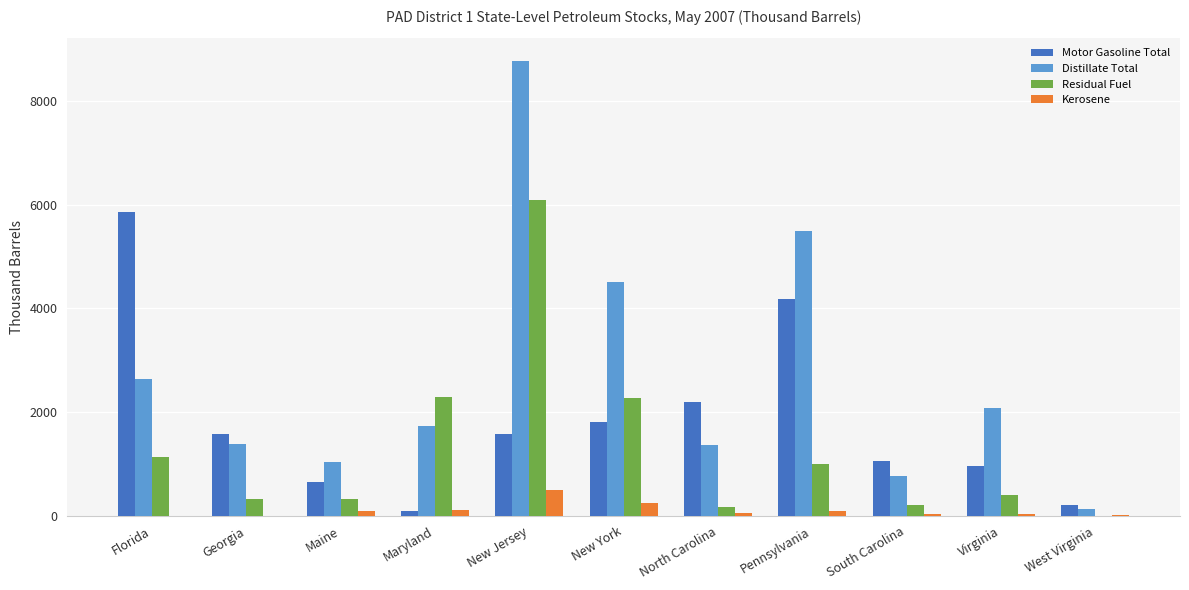

Which series has the largest total across all categories?

Distillate Total